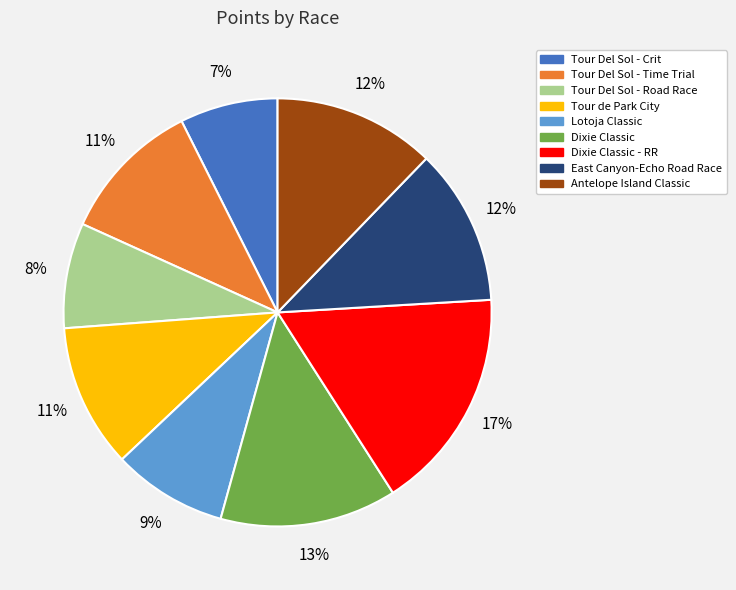

Do Dixie Classic - RR and Antelope Island Classic together represent more than half of the pie?

No